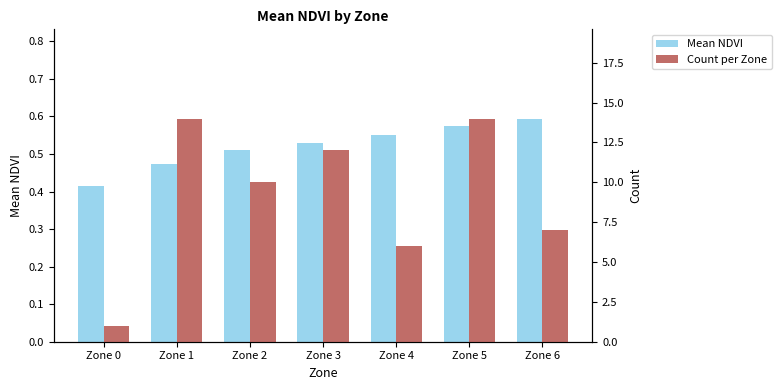

Which label corresponds to the largest value in the chart?

Zone 1